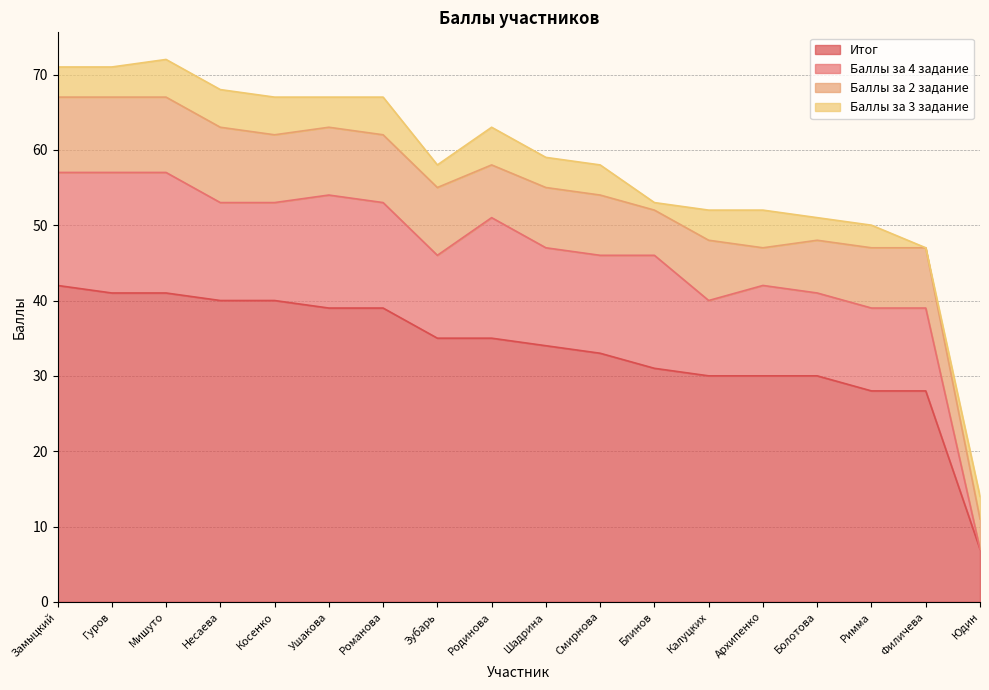

What position from the right is Блинов?

7